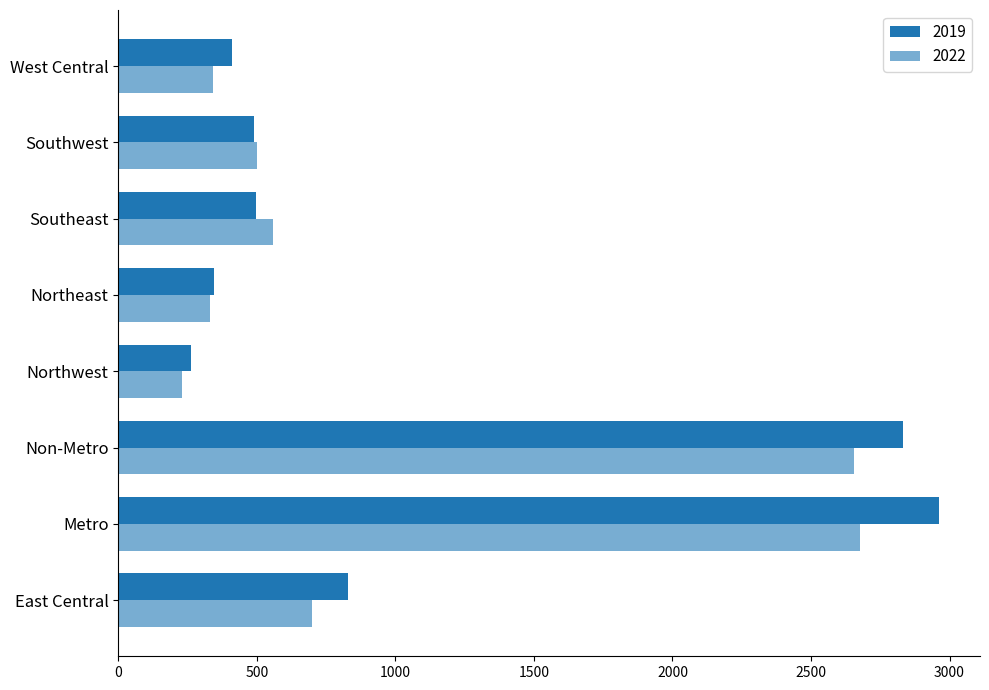

How many data points in 2019 are less than 496?

4